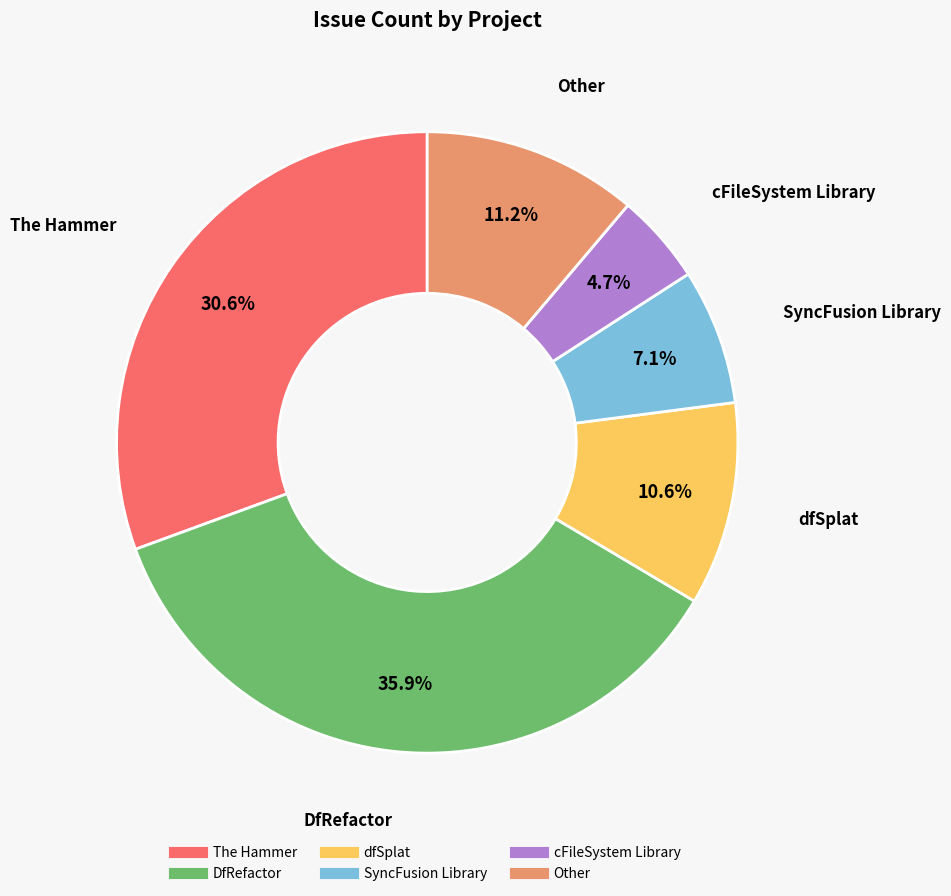

Which category has the smallest portion of the pie?

cFileSystem Library